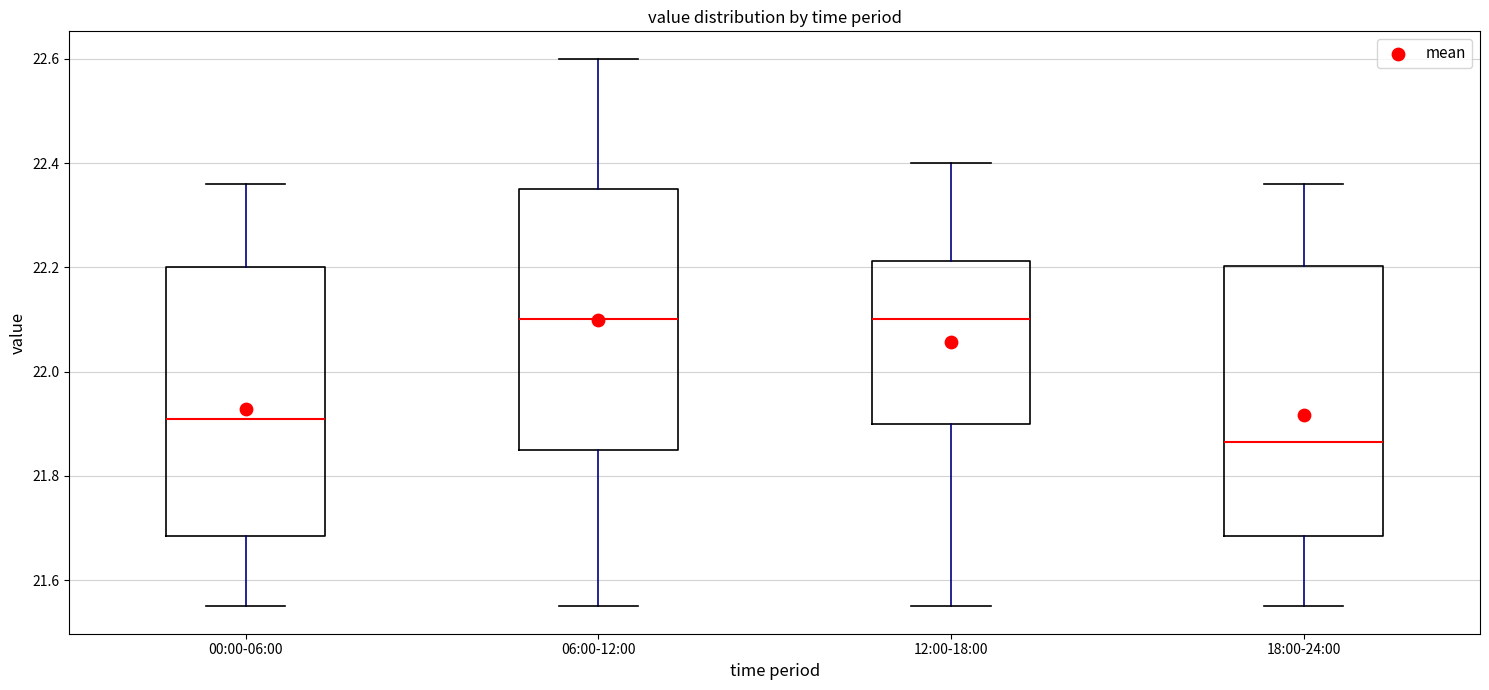

Reading left to right, transcribe this box plot: for each box, give where its median line is, the range the box spans, and where its two whiskers end, as read against the y-axis. The values are not printed on the chart, so give them approximately, as read against the axis.

00:00-06:00: median 21.92, box 21.68 to 22.20, whiskers 21.56 to 22.36
06:00-12:00: median 22.10, box 21.86 to 22.36, whiskers 21.56 to 22.60
12:00-18:00: median 22.10, box 21.90 to 22.22, whiskers 21.56 to 22.40
18:00-24:00: median 21.86, box 21.68 to 22.20, whiskers 21.56 to 22.36